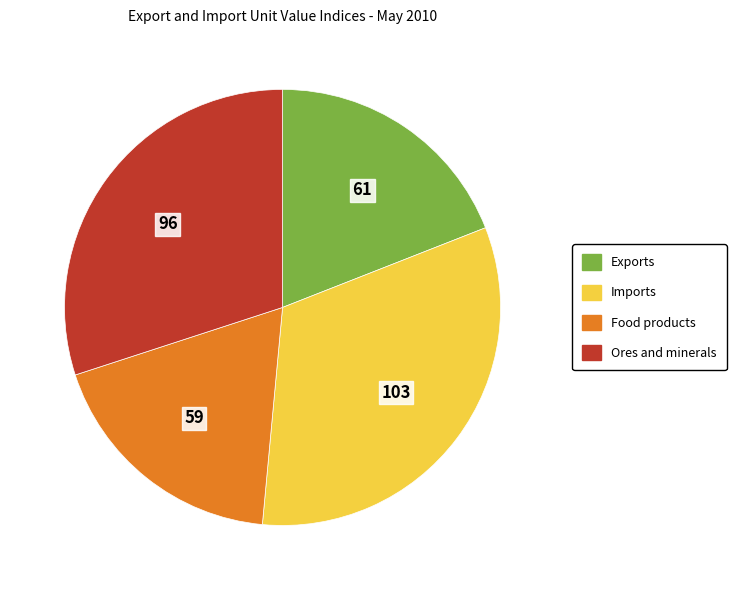

Rank the categories by value from lowest to highest.

Food products, Exports, Ores and minerals, Imports